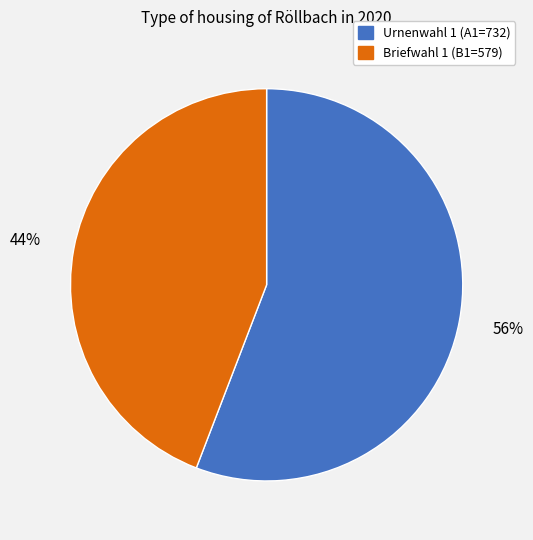

To the nearest percent, what is the difference between the largest and smallest slice percentages?

12%